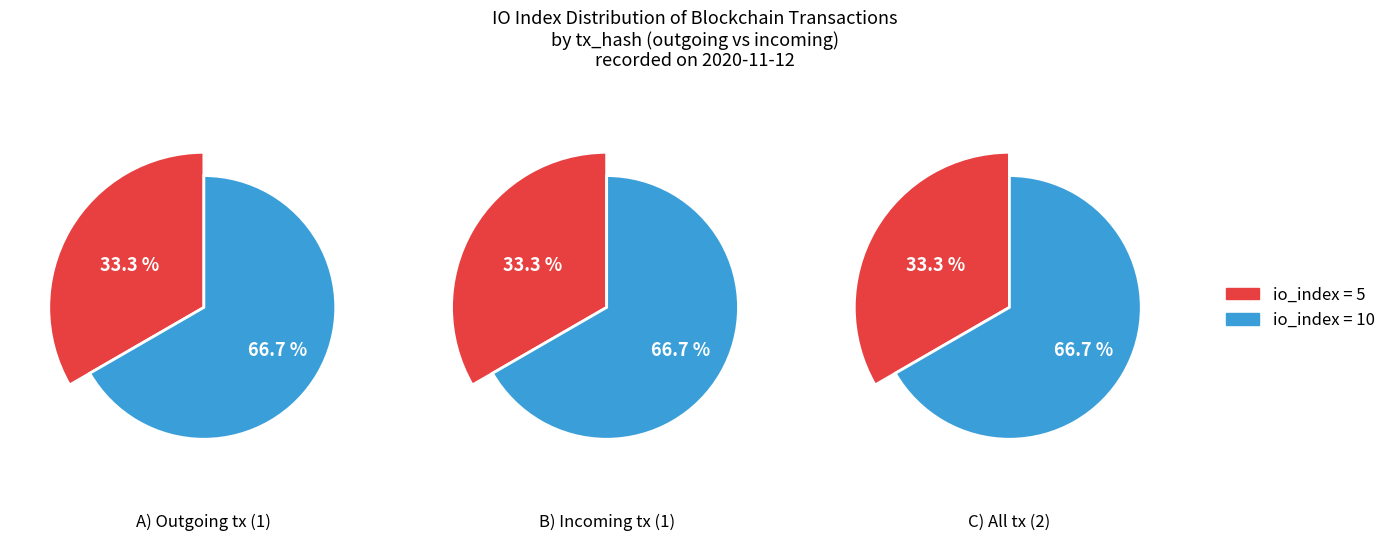

What percentage is the io_index=10 slice, to the nearest percent?

67%